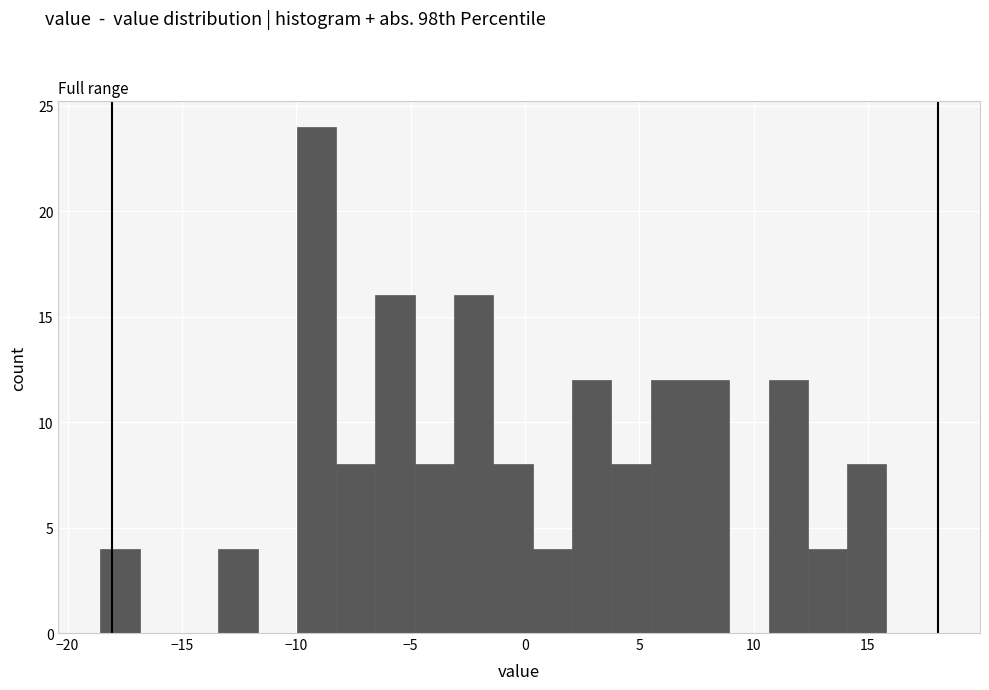

Around what value on the x-axis is the tallest bar? Give the approximate position of its centre, as read against the axis.

-9.0